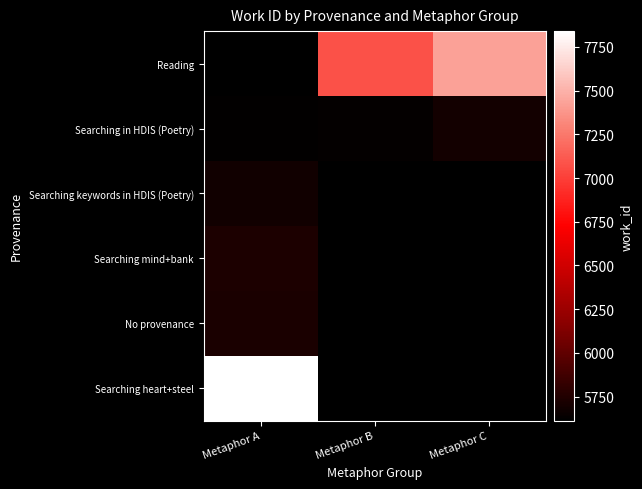

The value of Searching in HDIS (Poetry) at Metaphor B is 5634.0. True or false?

True